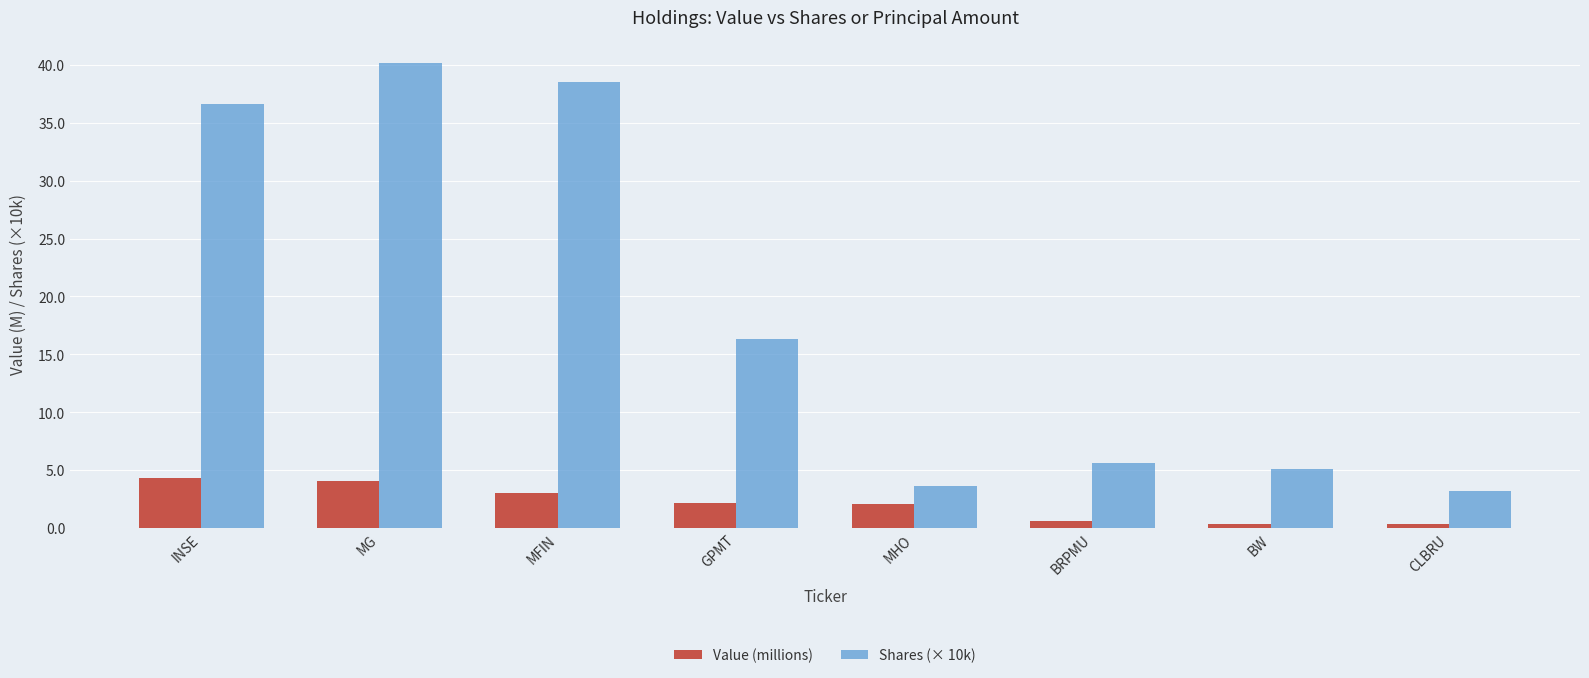

Which series has the widest spread of values?

Shares (× 10k)